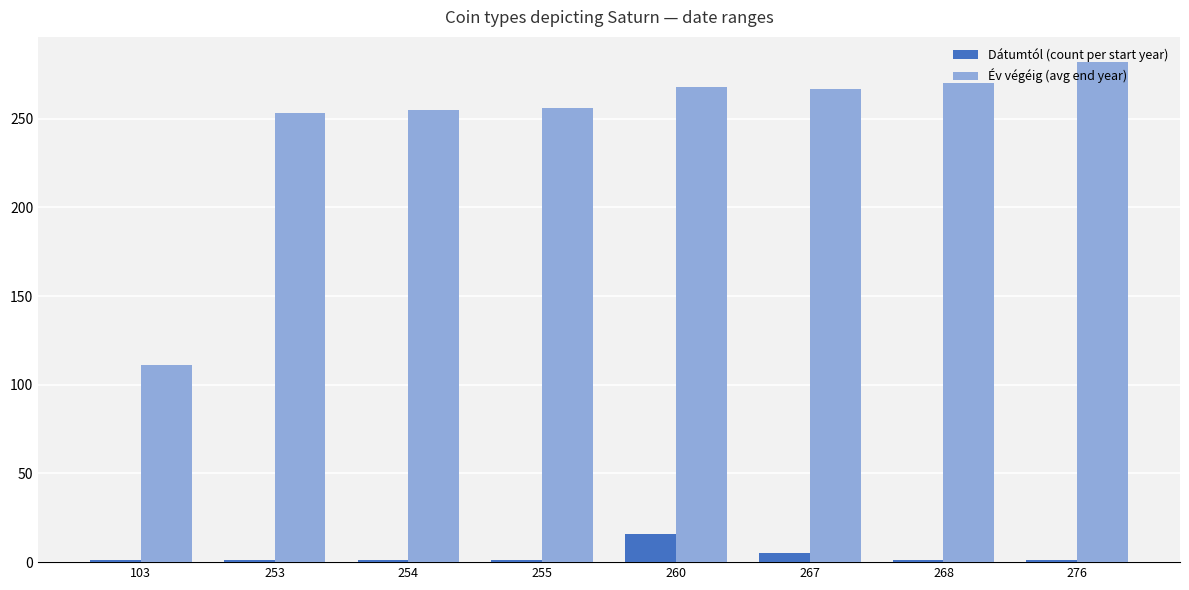

At how many categories does at least one series exceed 107?

8